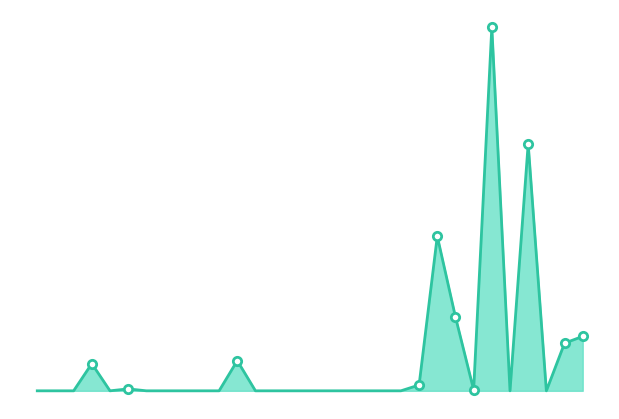

How many interior local valleys (lower than both neighbors) does the data have?

4